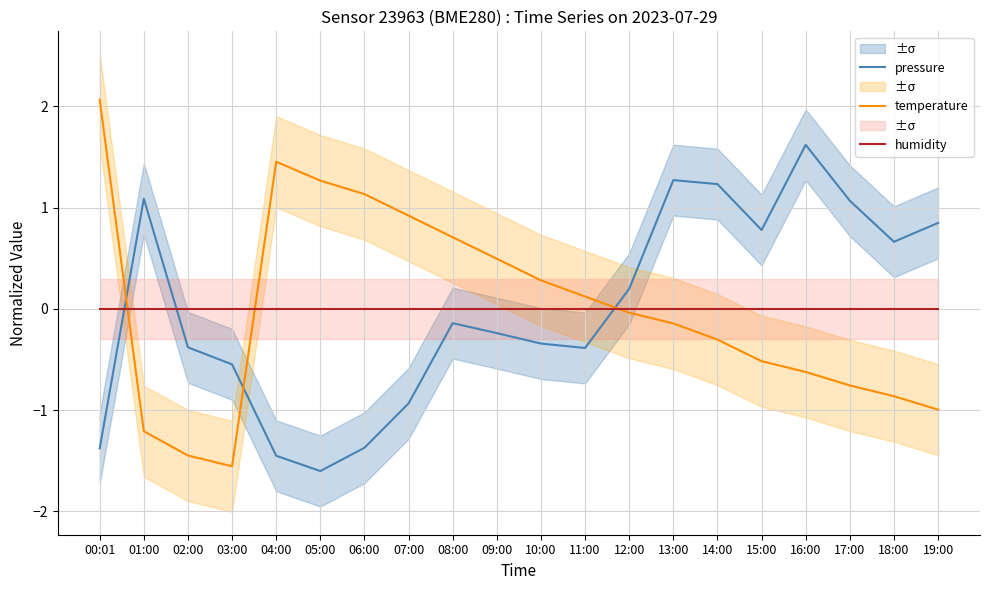

At how many categories does at least one series exceed 0?

18